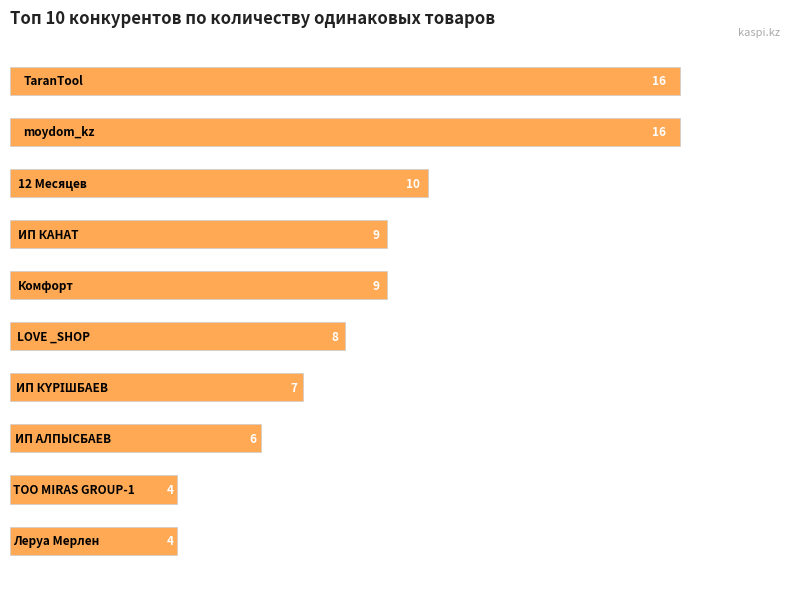

What is the greatest value displayed?

16